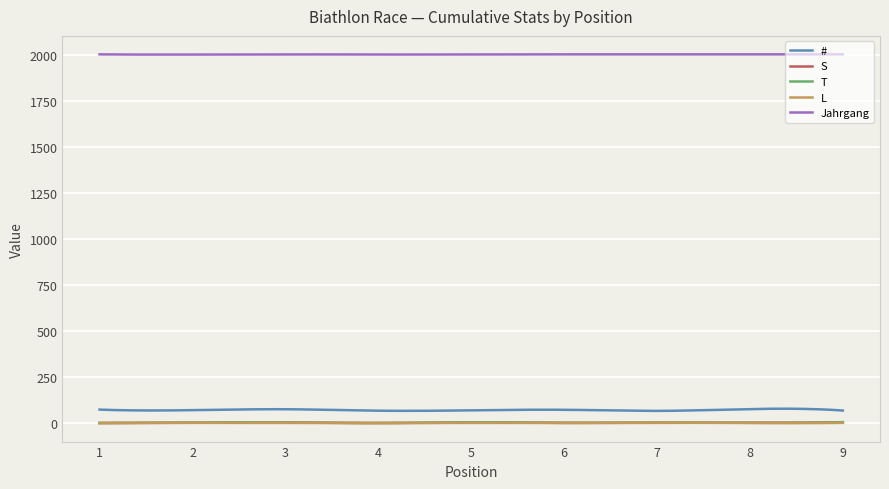

How many categories are shown in the chart?

300